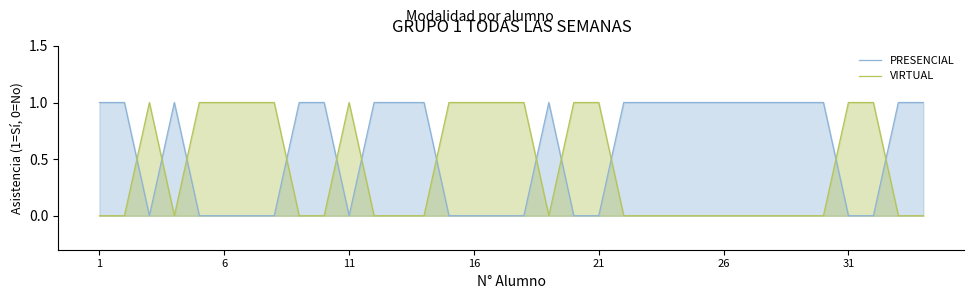

Which series has the largest total across all categories?

PRESENCIAL